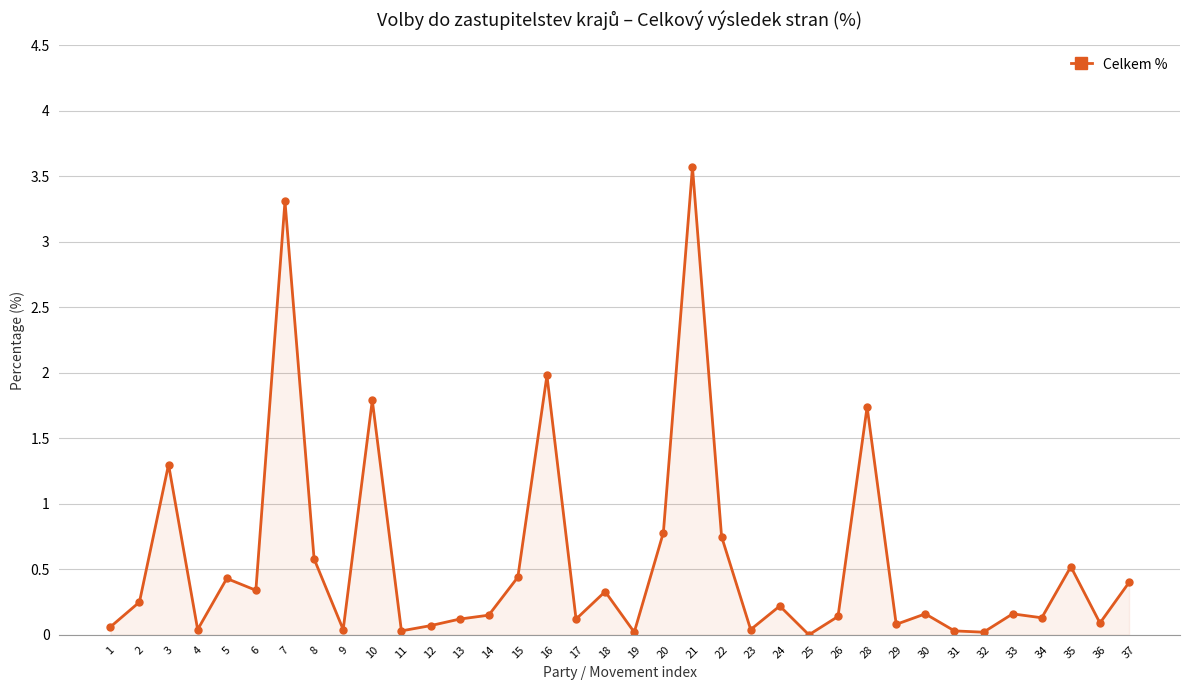

Between 7 and 15, which is larger?

7